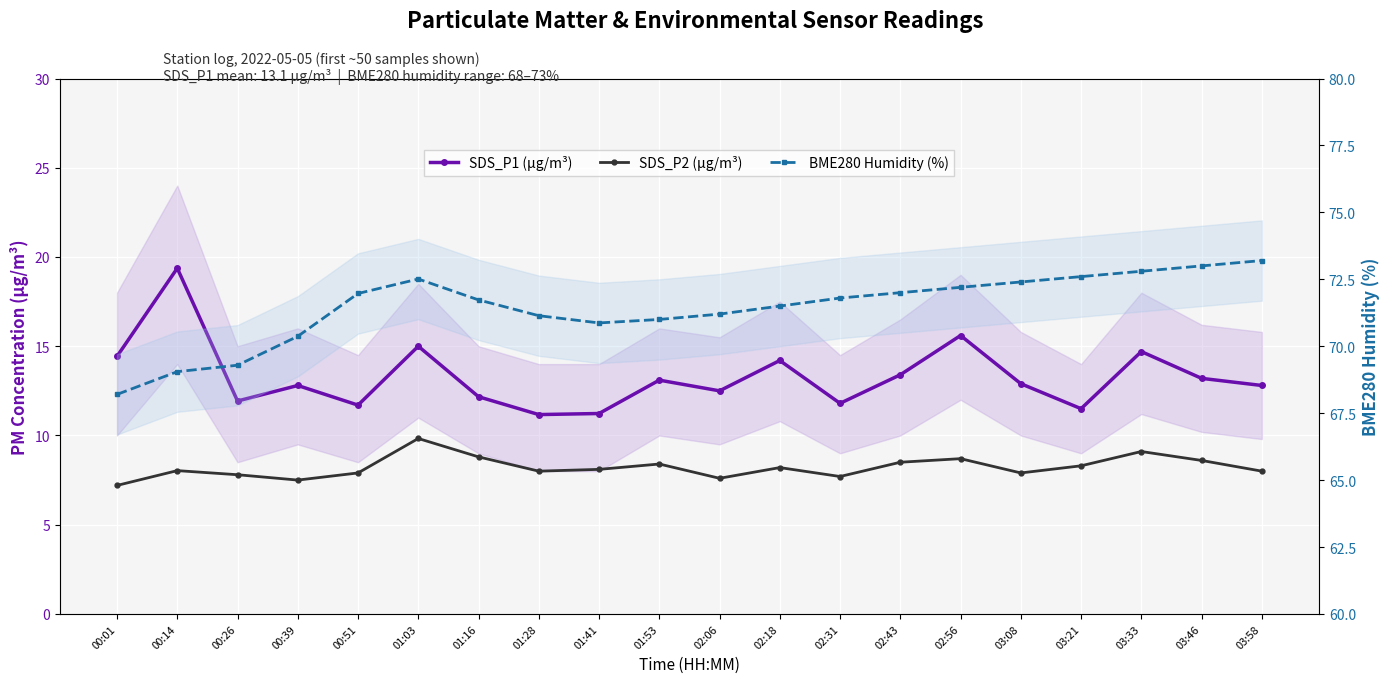

Where is SDS_P1 (µg/m³) nearest to the value 15?

01:03